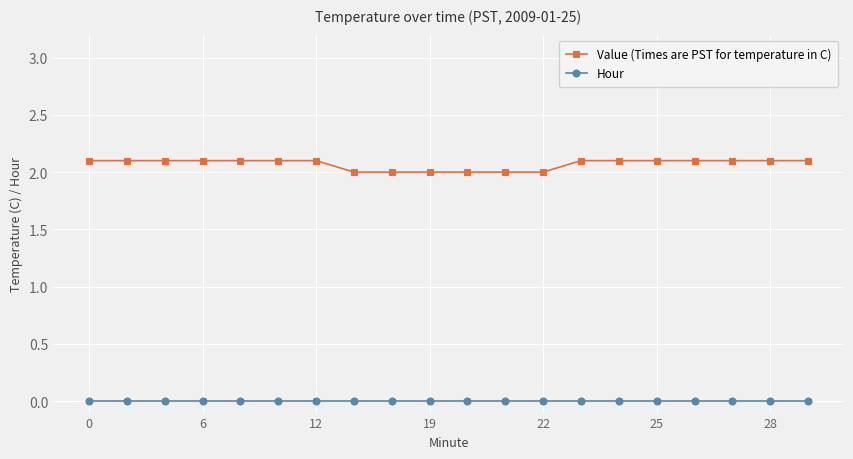

True or false: Value (Times are PST for temperature in C) and Hour intersect in this chart.

False